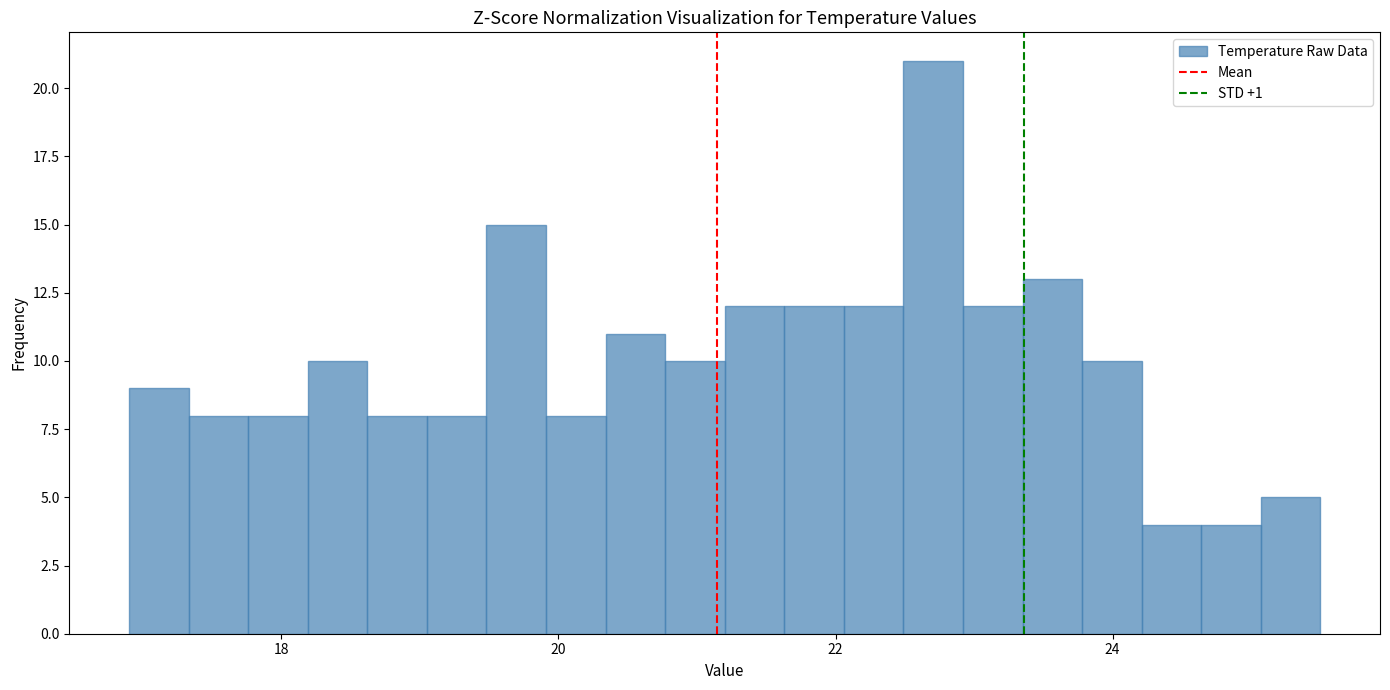

Read against the x-axis, roughly where is the centre of the tallest bar?

22.8